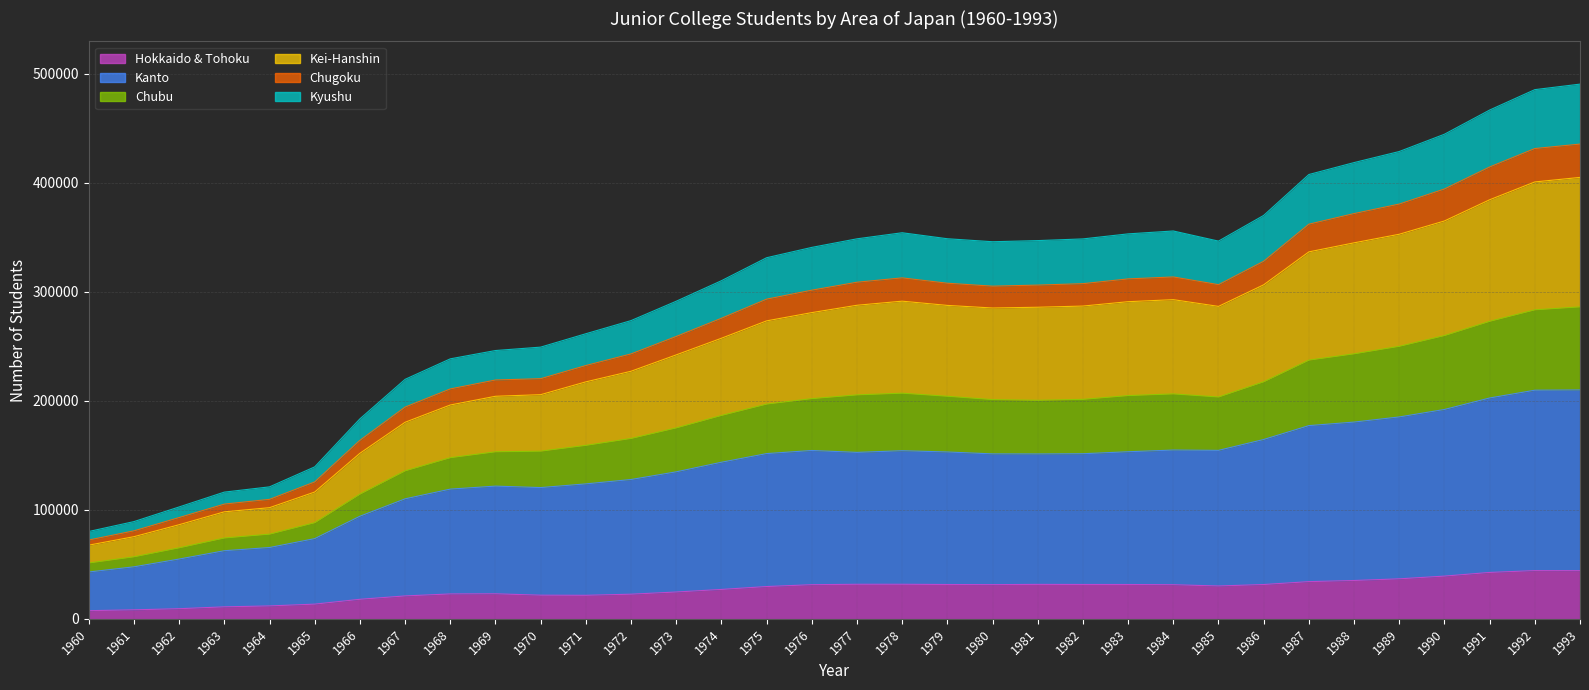

Which has a higher value, 1969 or 1974?

1974